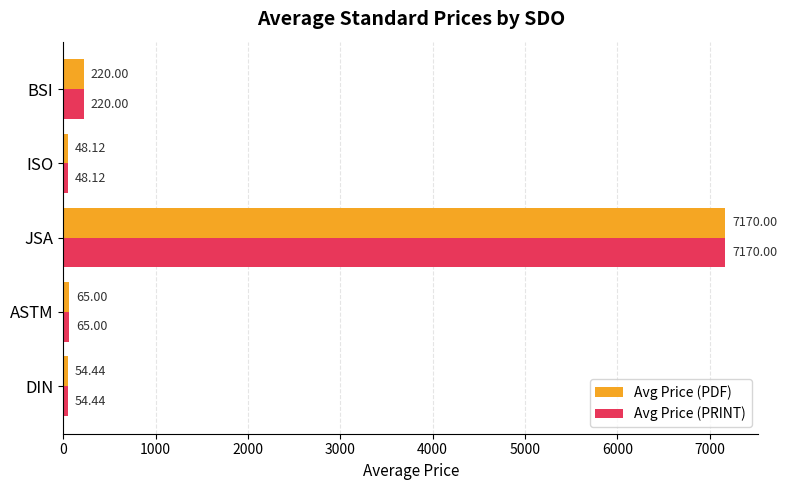

At which category is the sum across all series the highest?

JSA